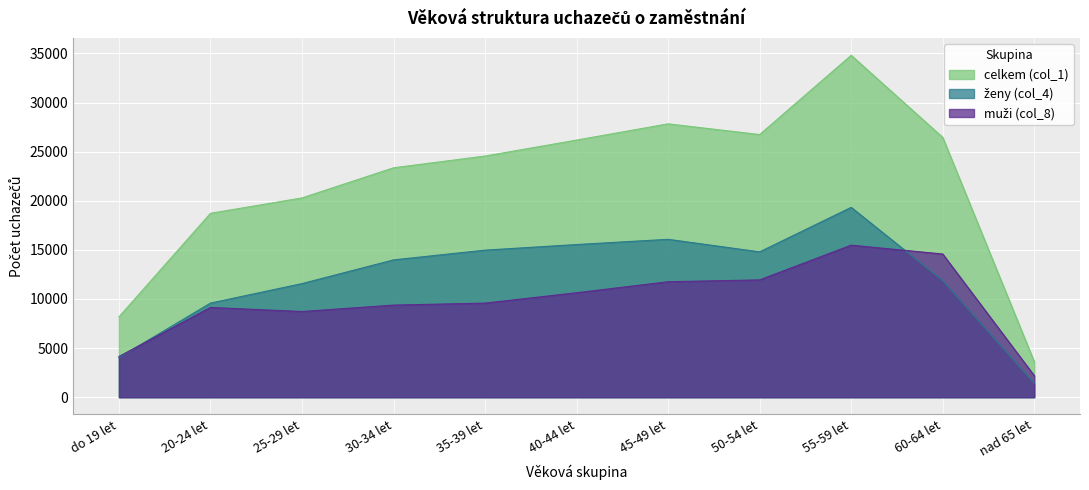

Which label corresponds to the smallest value in the chart?

nad 65 let